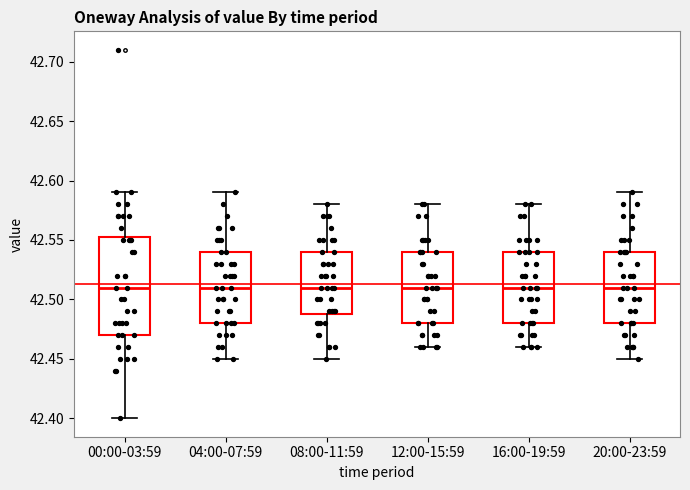

Where does the lower whisker of the box for 04:00-07:59 end on the y-axis? The values are not printed on the chart, so give them approximately, as read against the axis.

42.450